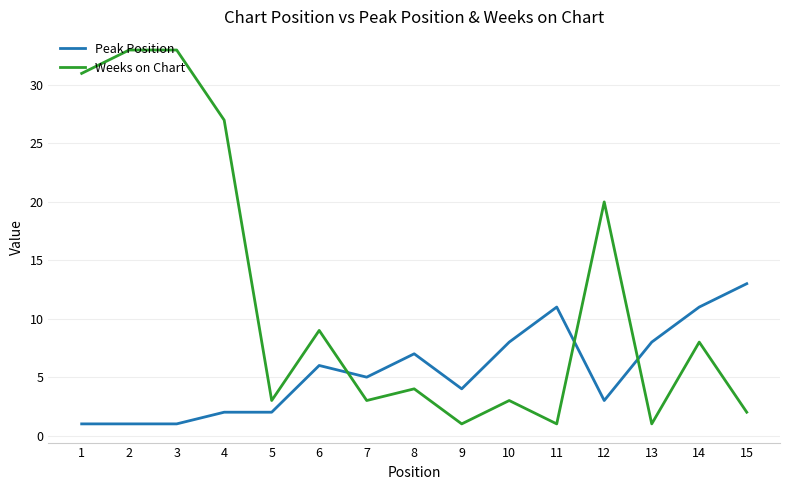

Which series has the largest total across all categories?

Weeks on Chart